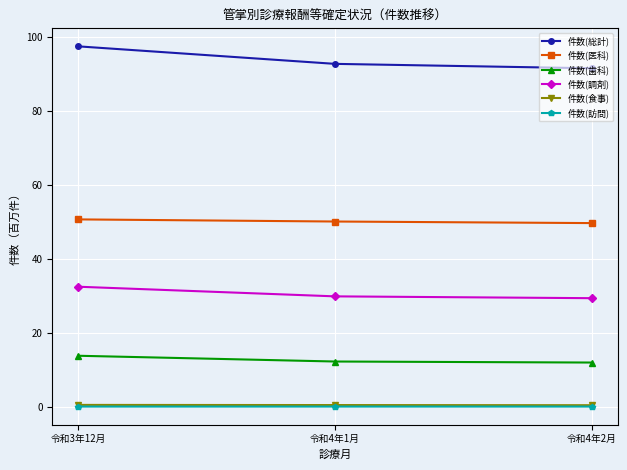

What position from the left is 令和4年2月?

3